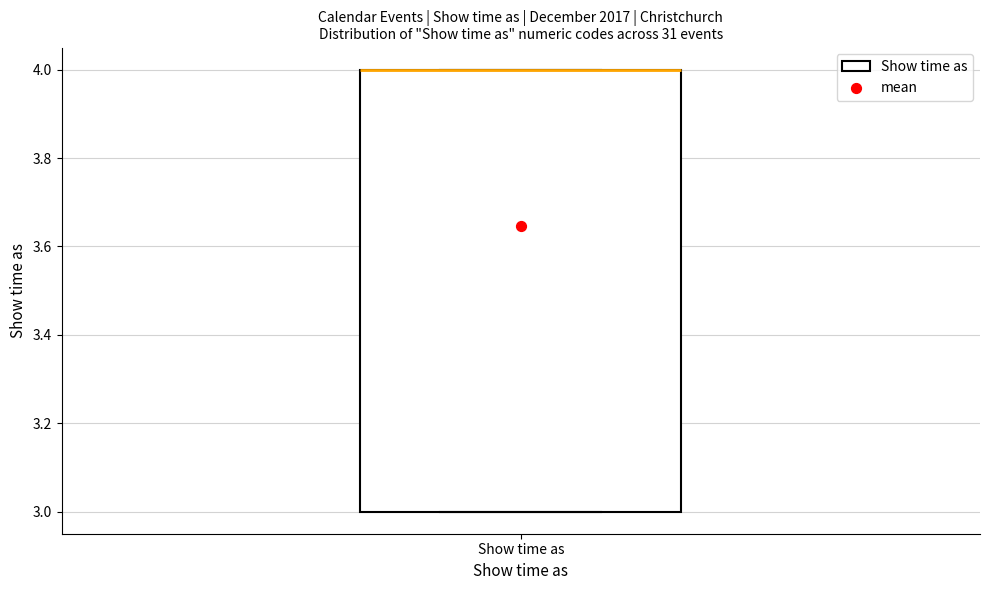

Where is the upper edge of the box for Show time as on the y-axis? The values are not printed on the chart, so give them approximately, as read against the axis.

4